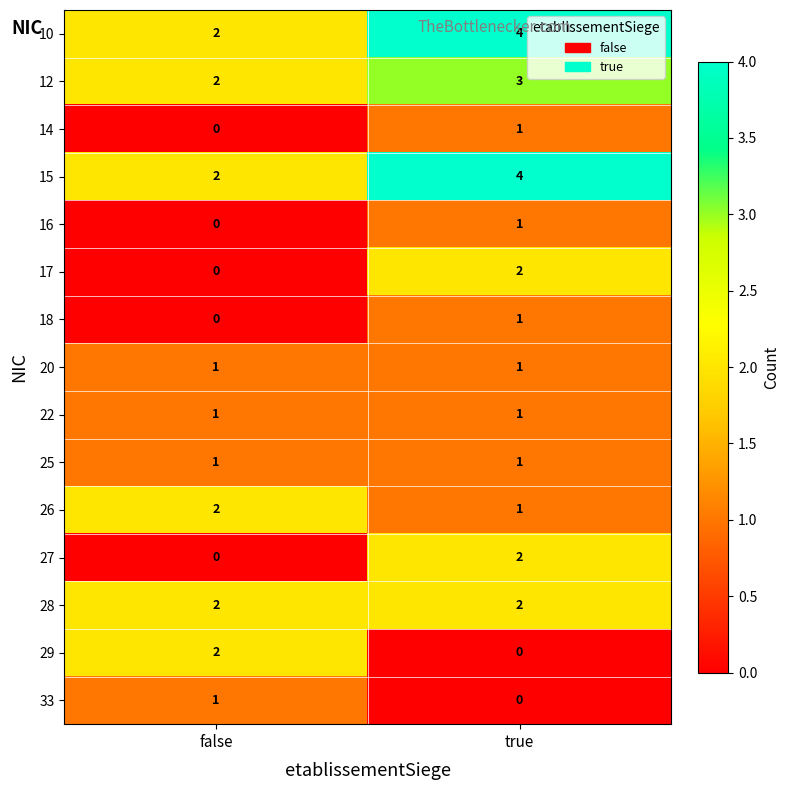

The value of 17 at false is -1. True or false?

False